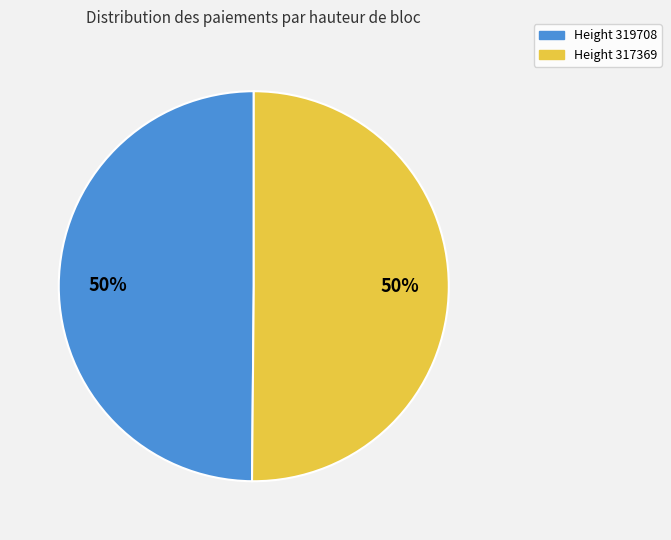

Combined, do Height 319708 and Height 317369 account for over 50%?

Yes